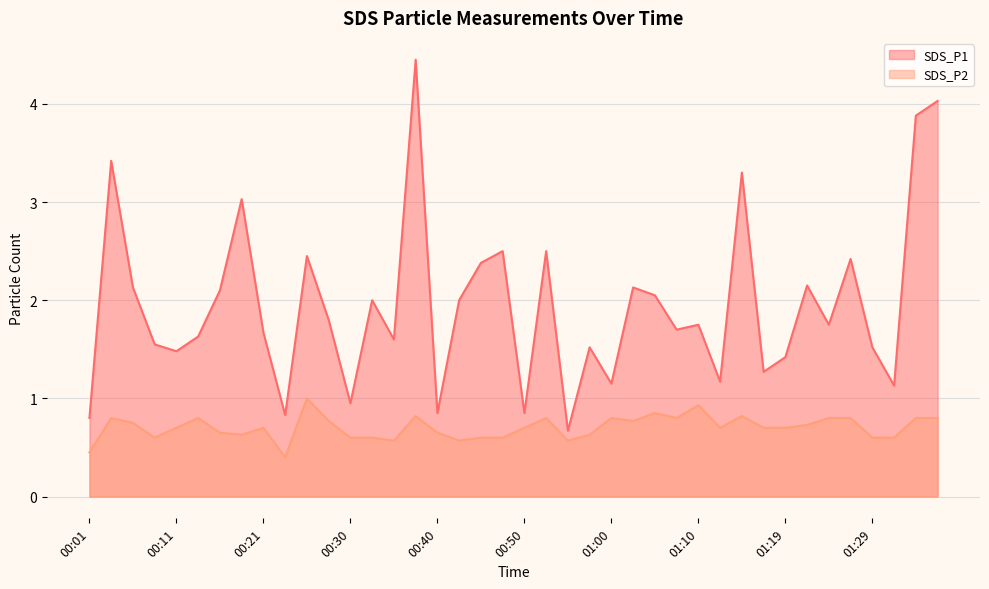

Is it true that SDS_P1 equals 1.6 at 00:08?

True